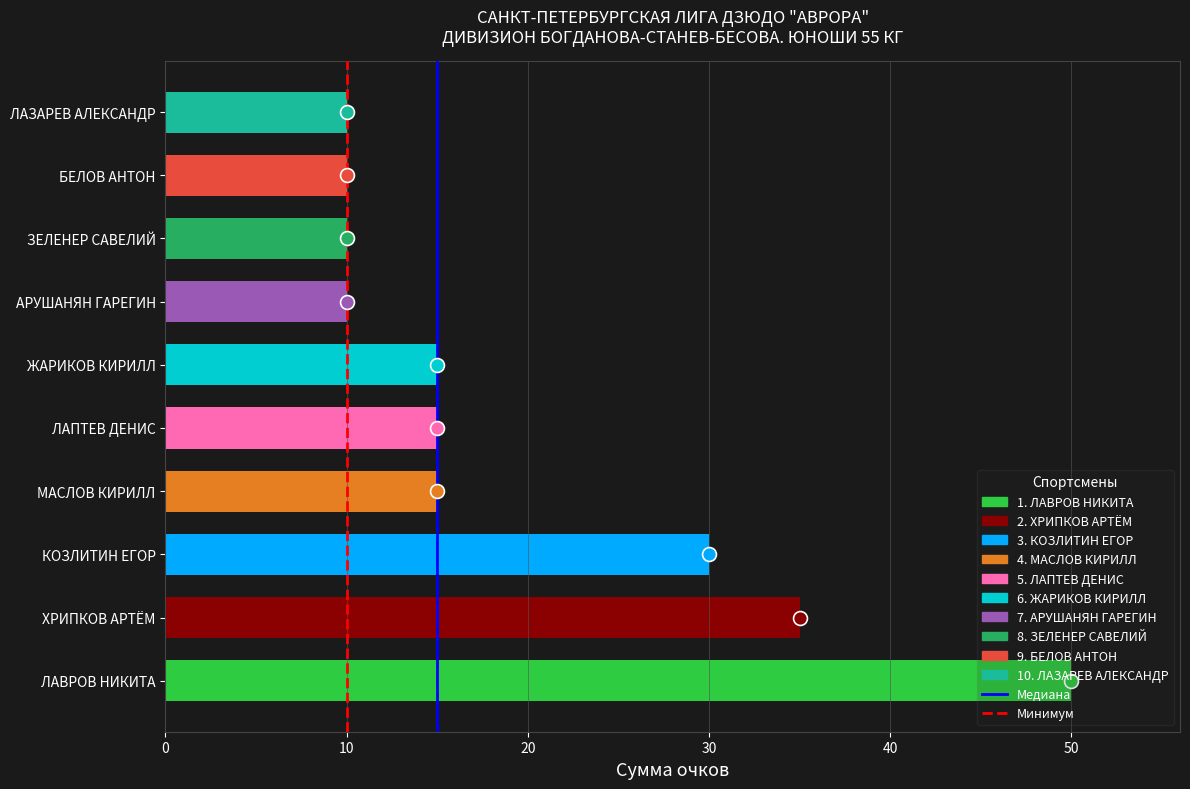

What is the change in value from КОЗЛИТИН ЕГОР to ЗЕЛЕНЕР САВЕЛИЙ?

-20